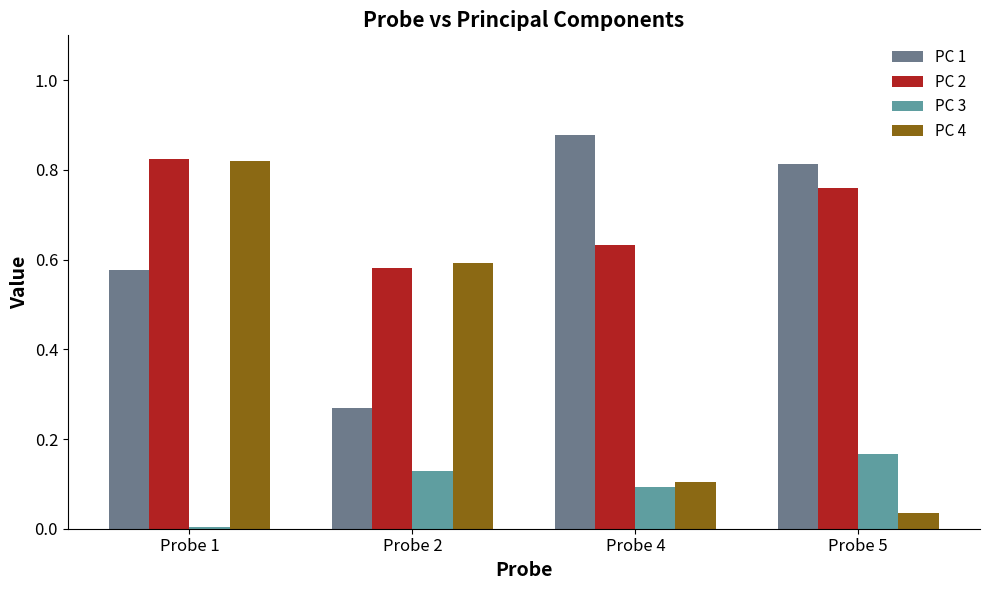

Which label corresponds to the largest value in the chart?

Probe 4